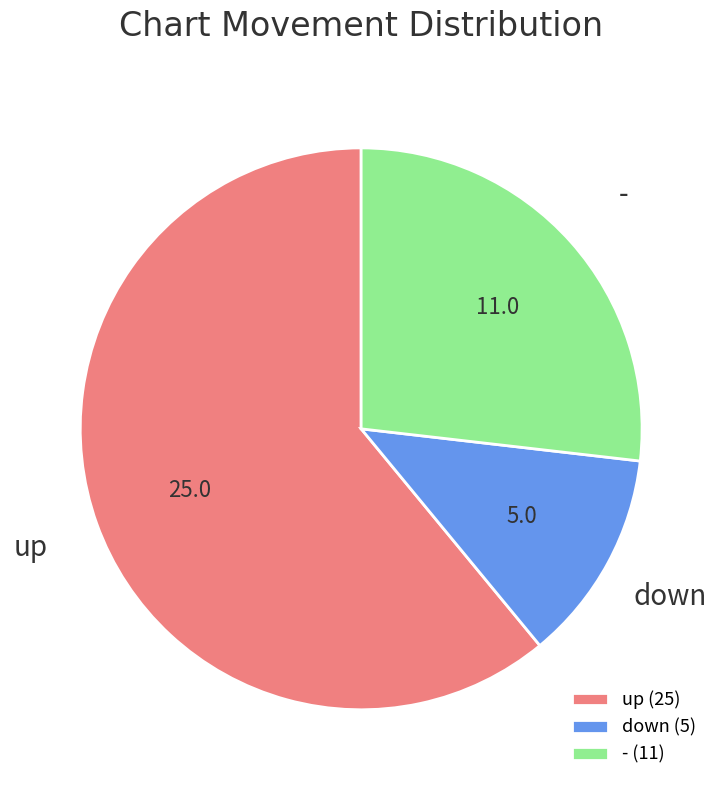

How many slices are in this pie chart?

3